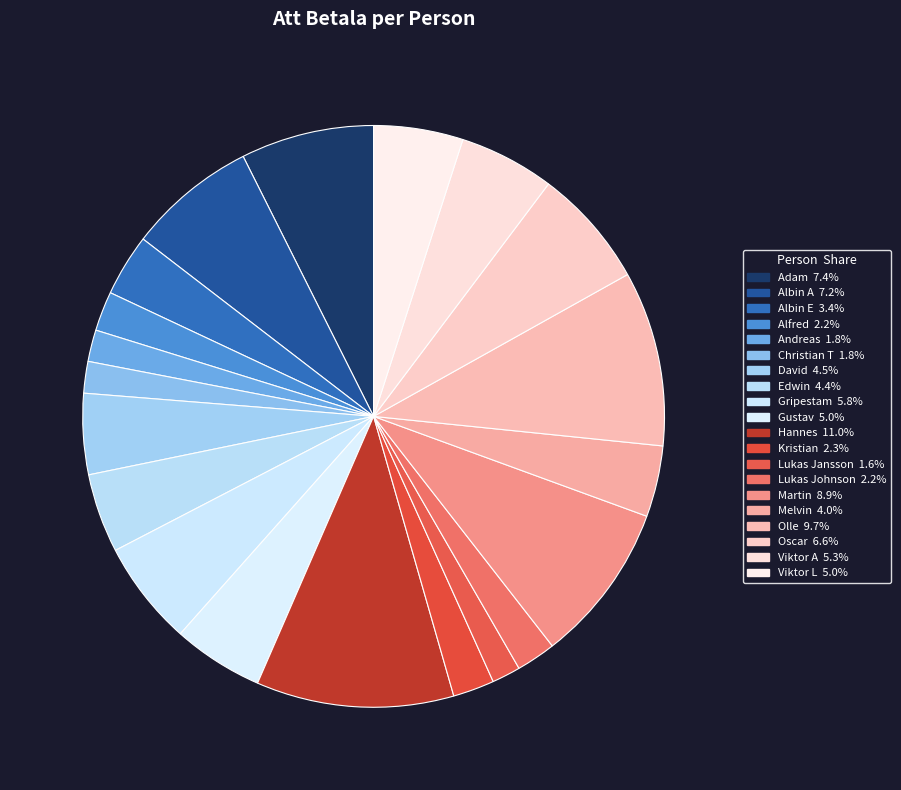

Does Kristian account for over 50% of the chart?

No